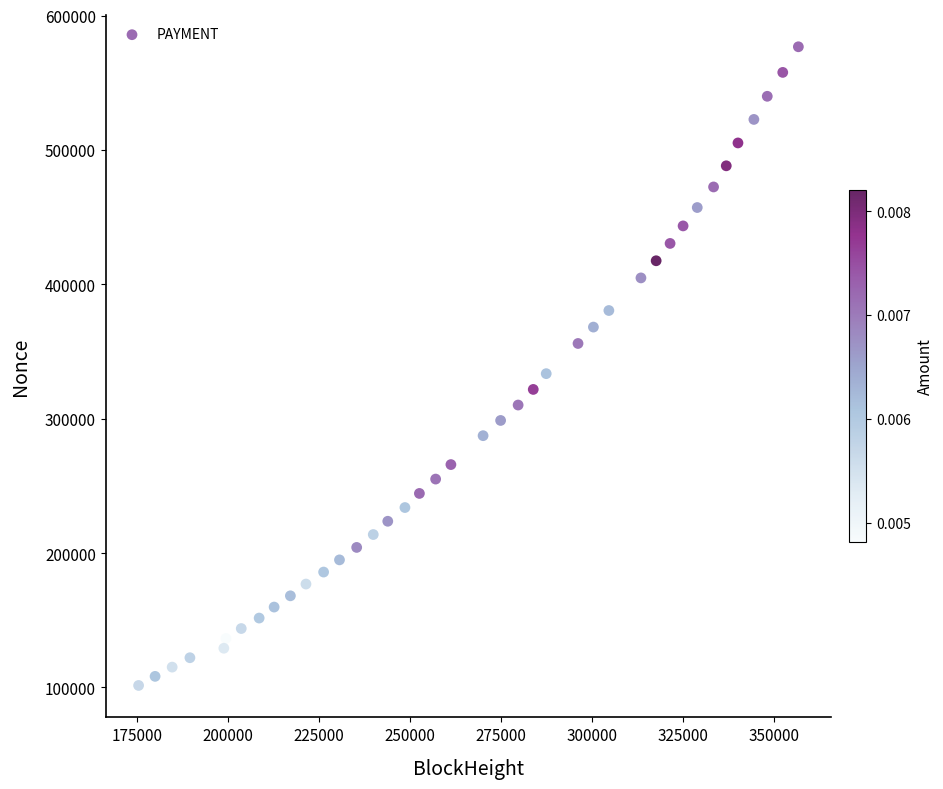

What Y value in the scatter plot is closest to 339148?

333536